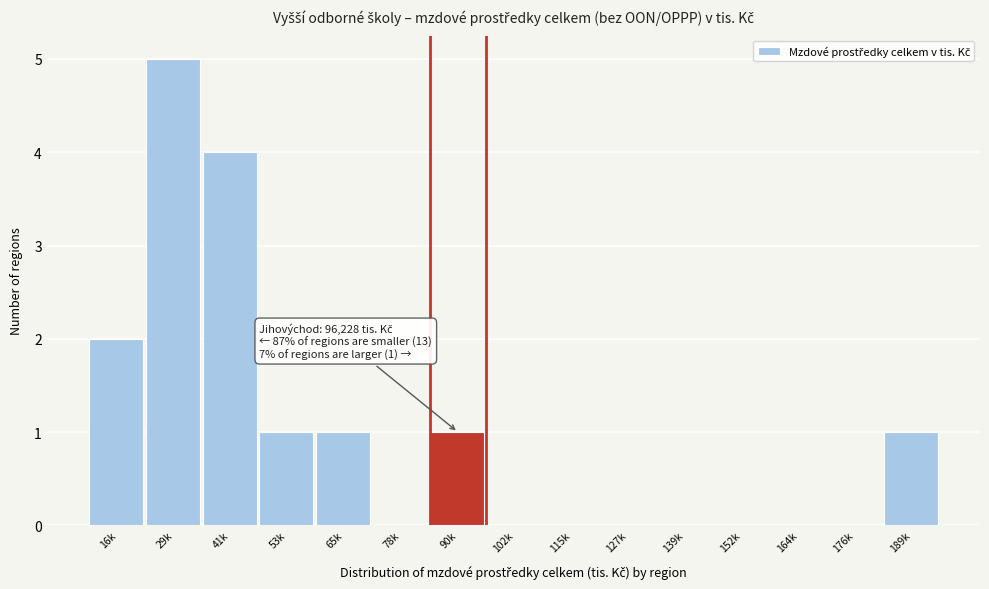

Reading right to left, what are all the values shown in this chart?

189k=1	176k=0	164k=0	152k=0	139k=0	127k=0	115k=0	102k=0	90k=1	78k=0	65k=1	53k=1	41k=4	29k=5	16k=2